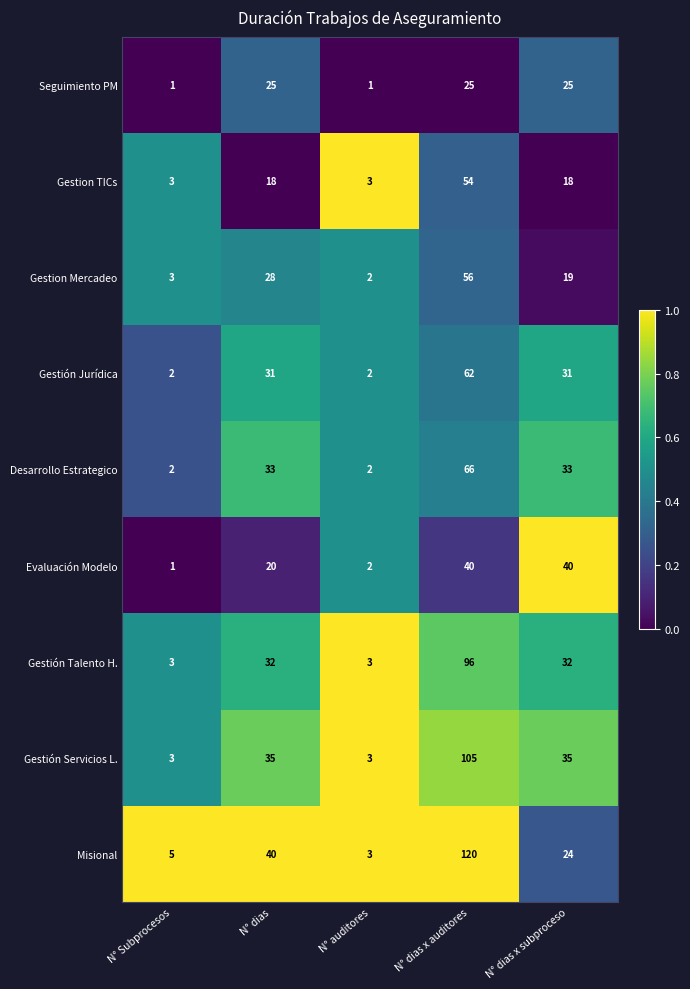

How many Seguimiento PM values are between 1 and 25?

5